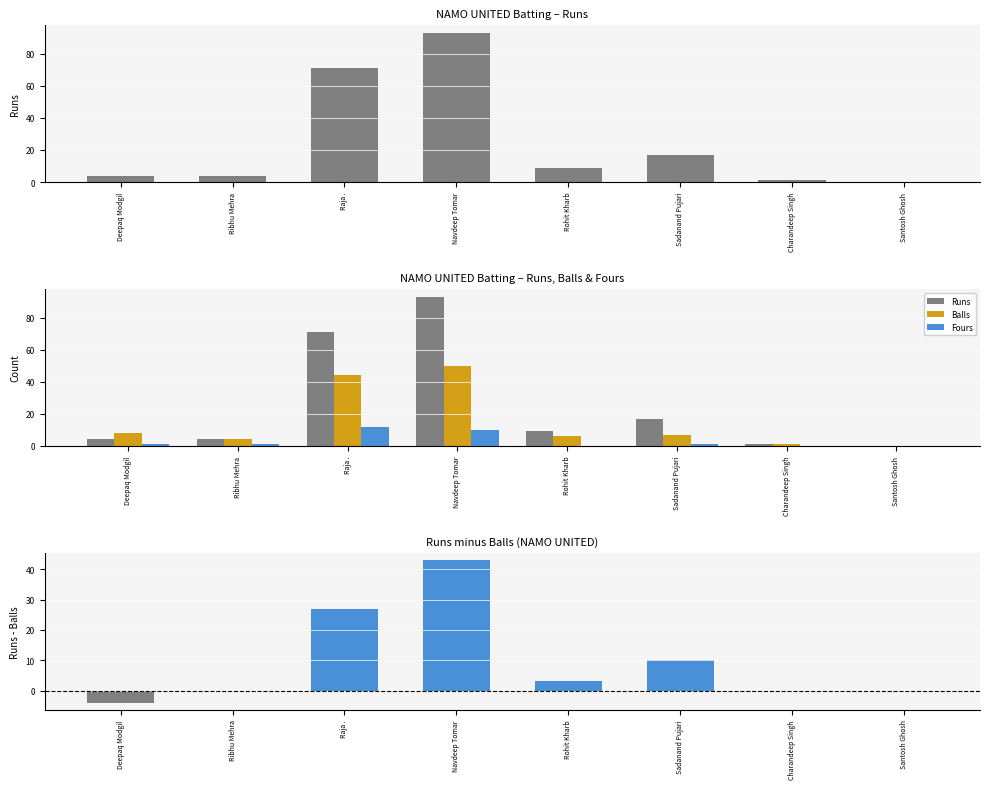

Which has a higher value, Sadanand Pujari or Raja .?

Raja .